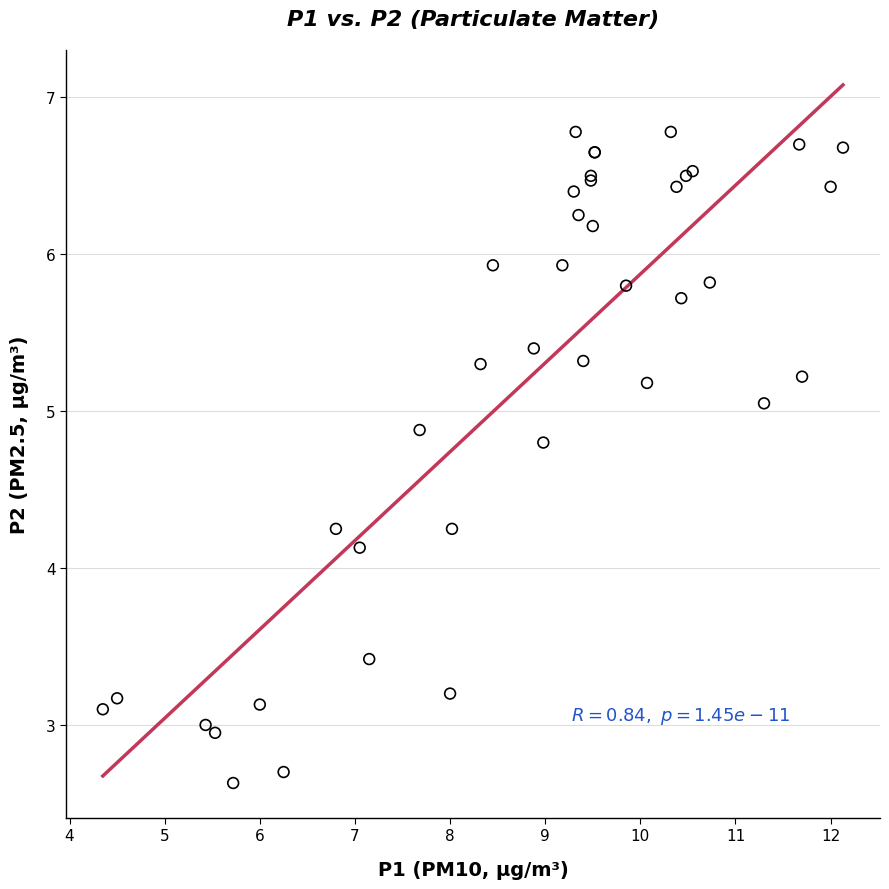

What Y value in the scatter plot is closest to 4?

4.1